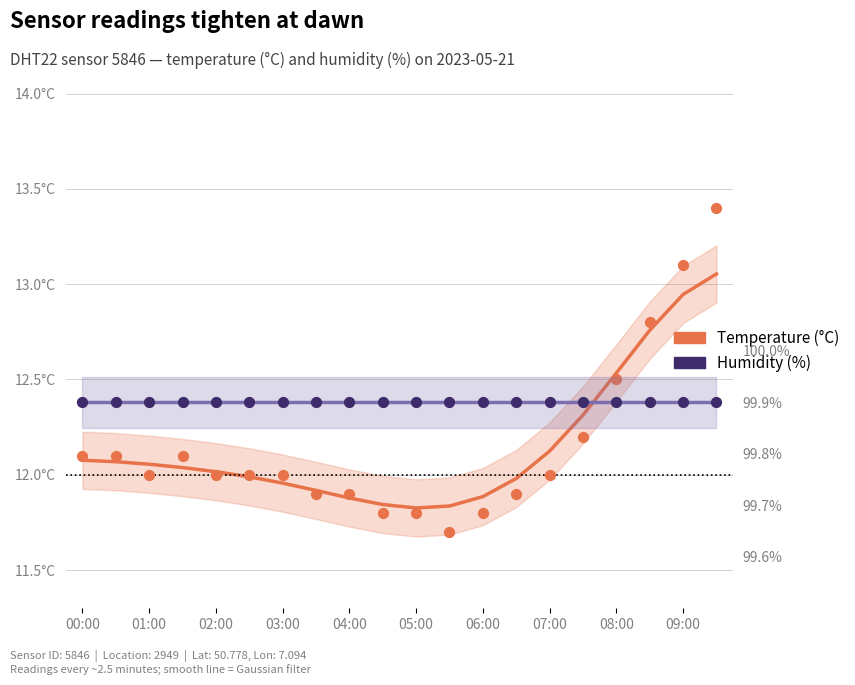

Which series has the widest spread of Y values?

Temperature (°C)